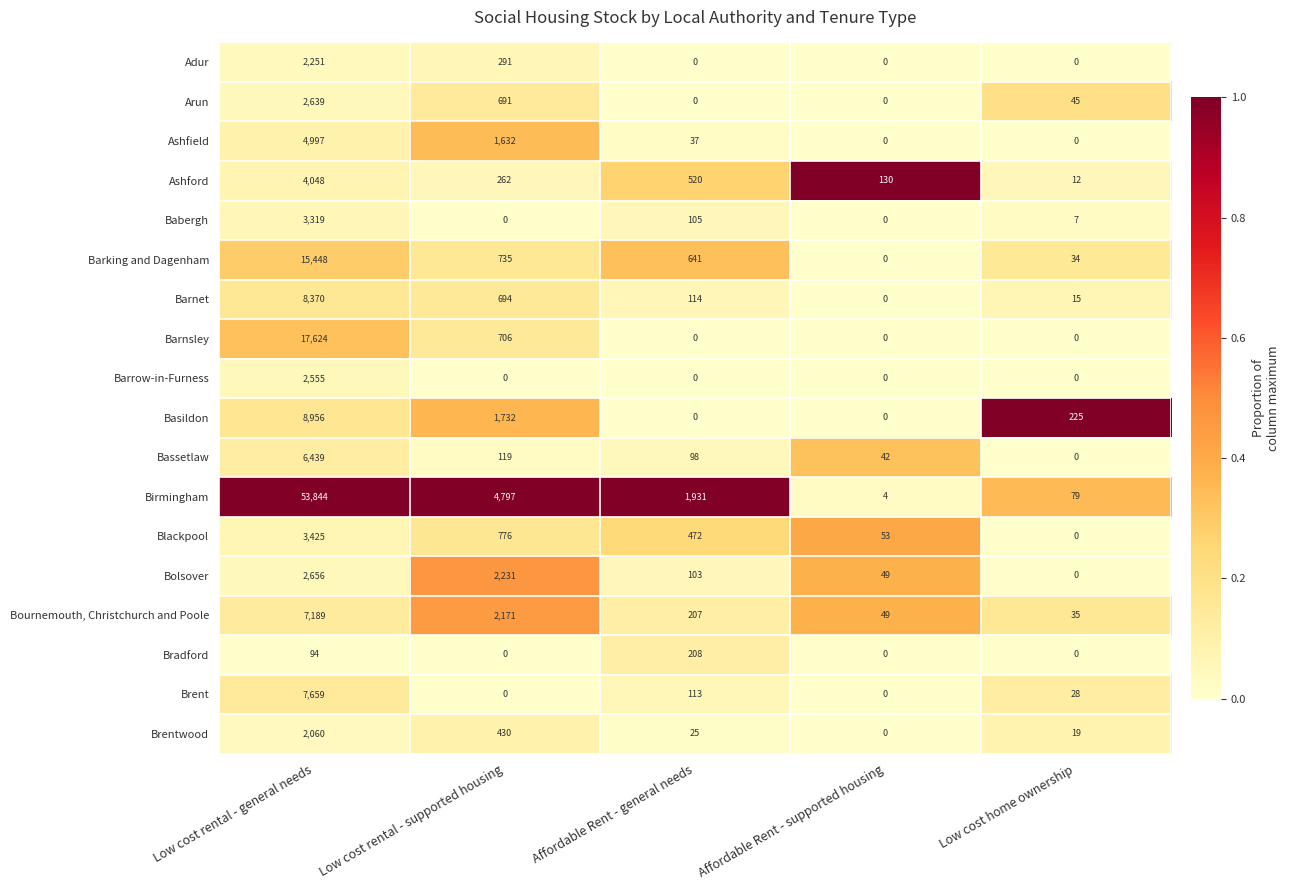

Which category has the highest value across all series?

Low cost rental - general needs